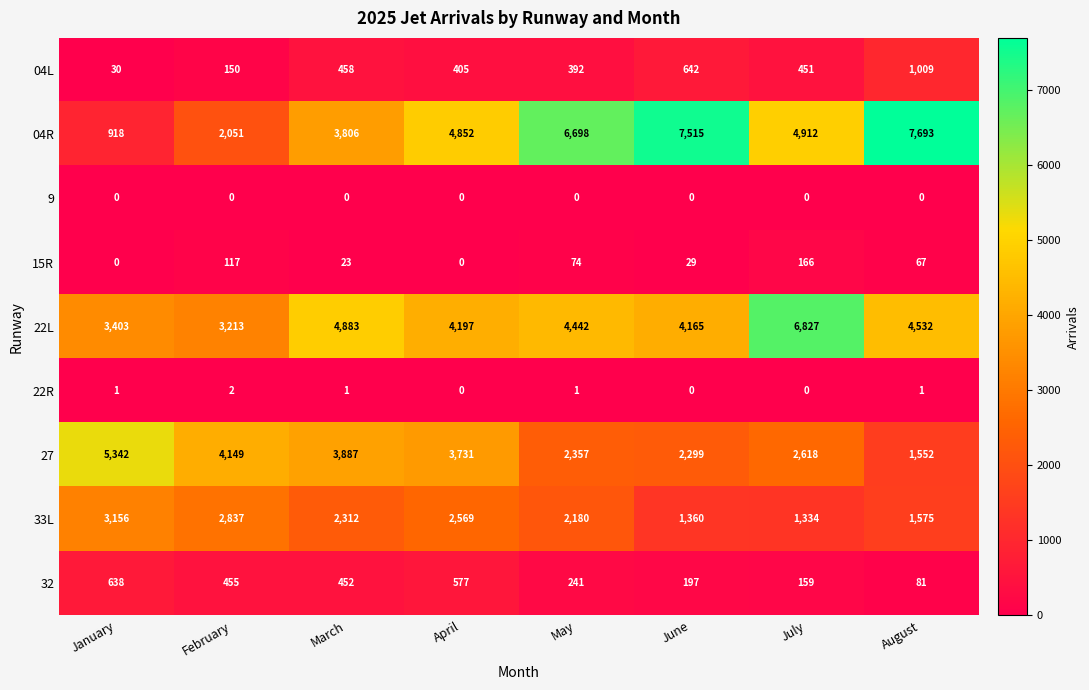

How many data points in 22R are less than 1?

3